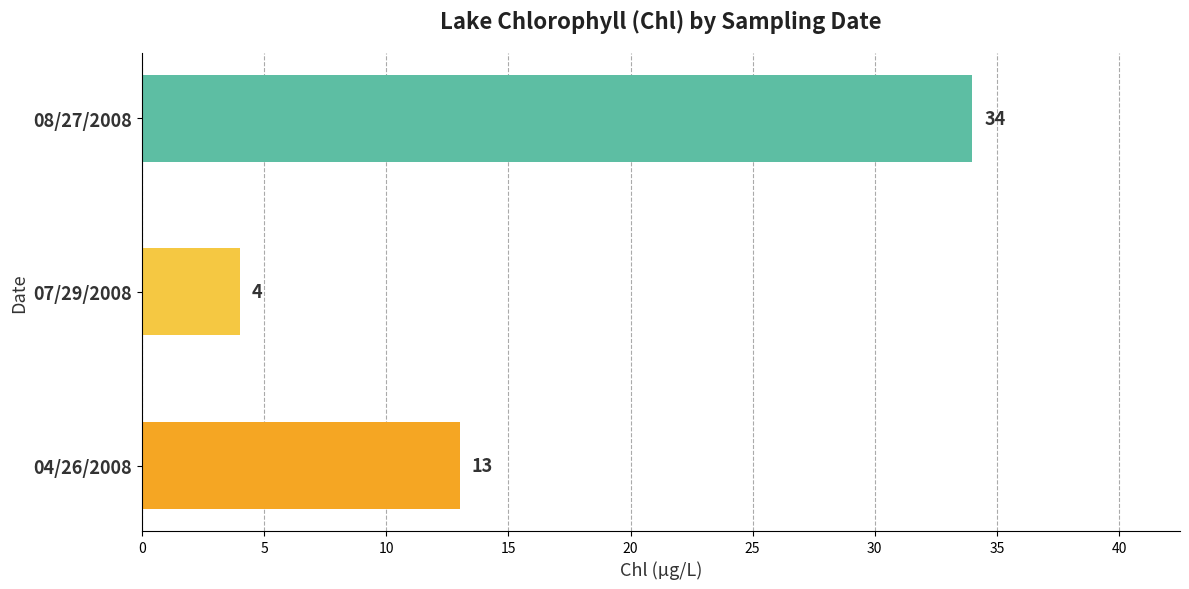

What is the average value?

17